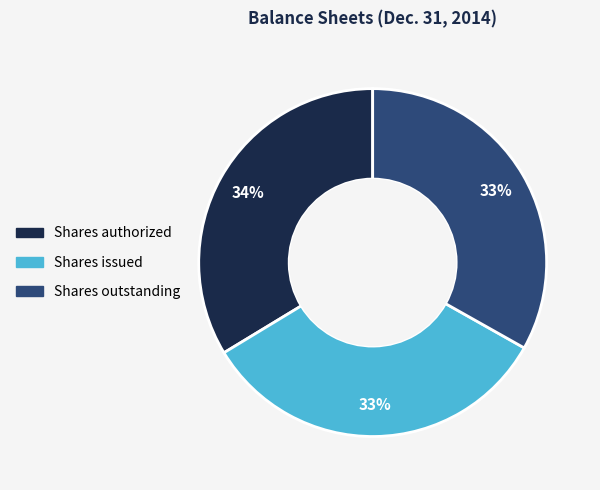

Is there any slice that represents more than half of the pie?

No